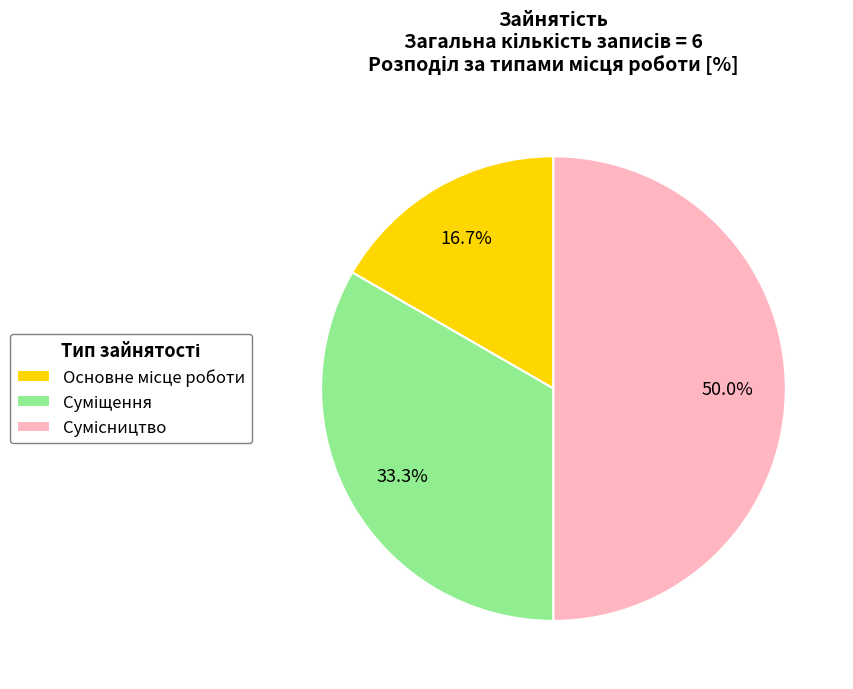

What is the ratio of the value at Суміщення to the value at Сумісництво?

0.7